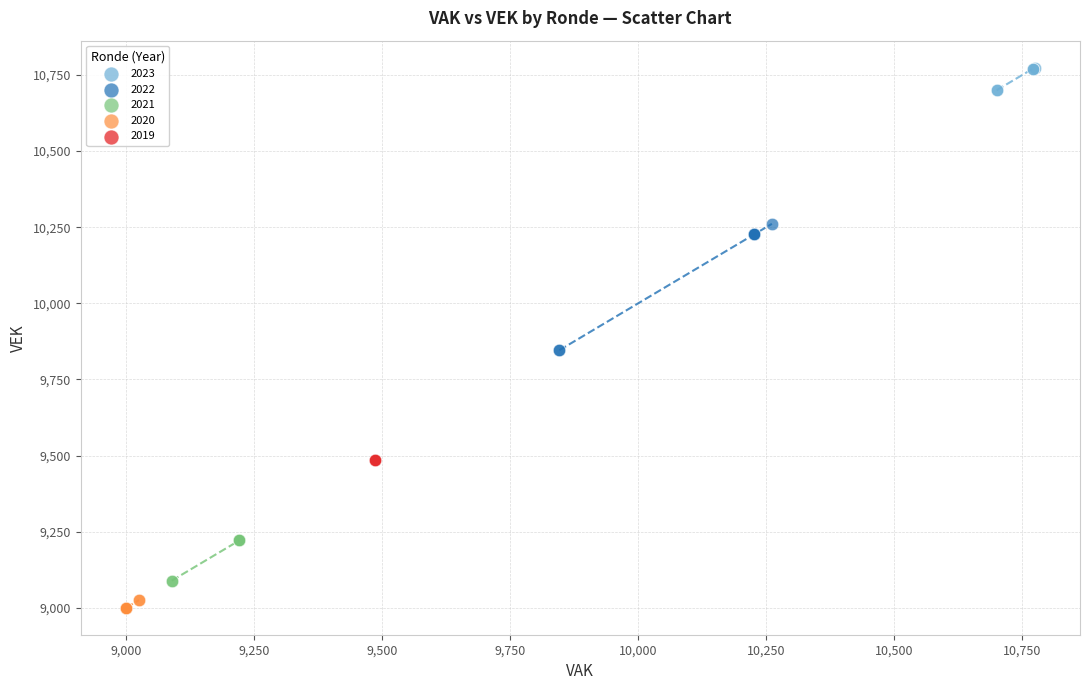

What are all the series names shown in the legend?

2023, 2022, 2021, 2020, 2019